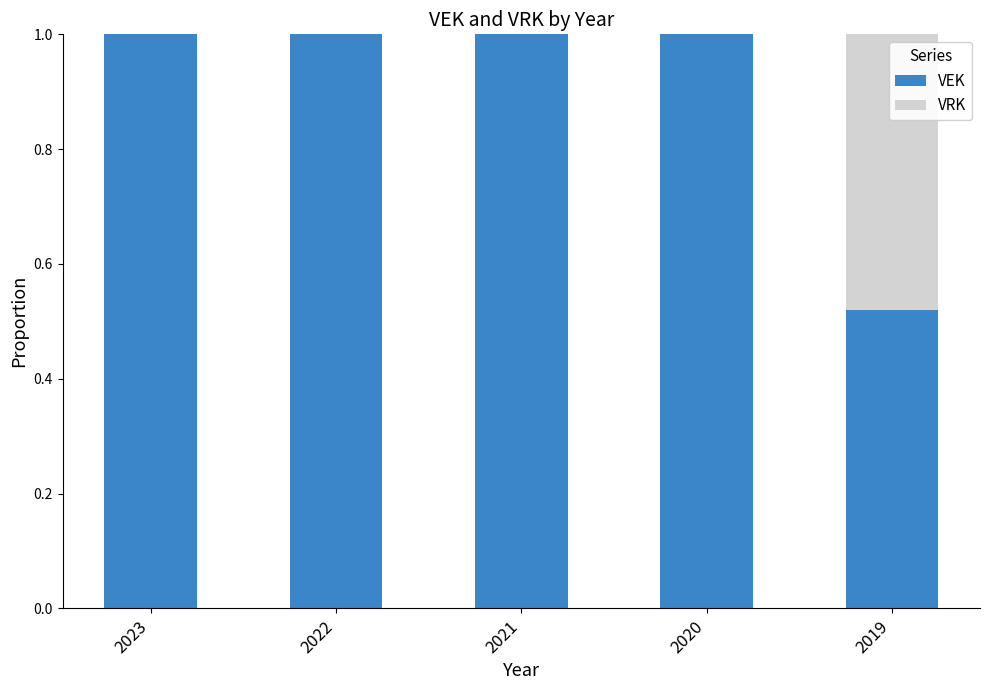

What is the total value across all series at 2022?

1.0